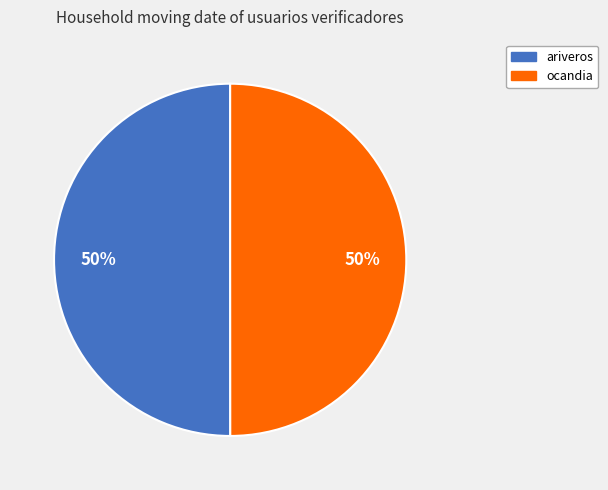

Combined, do ariveros and ocandia account for over 50%?

Yes